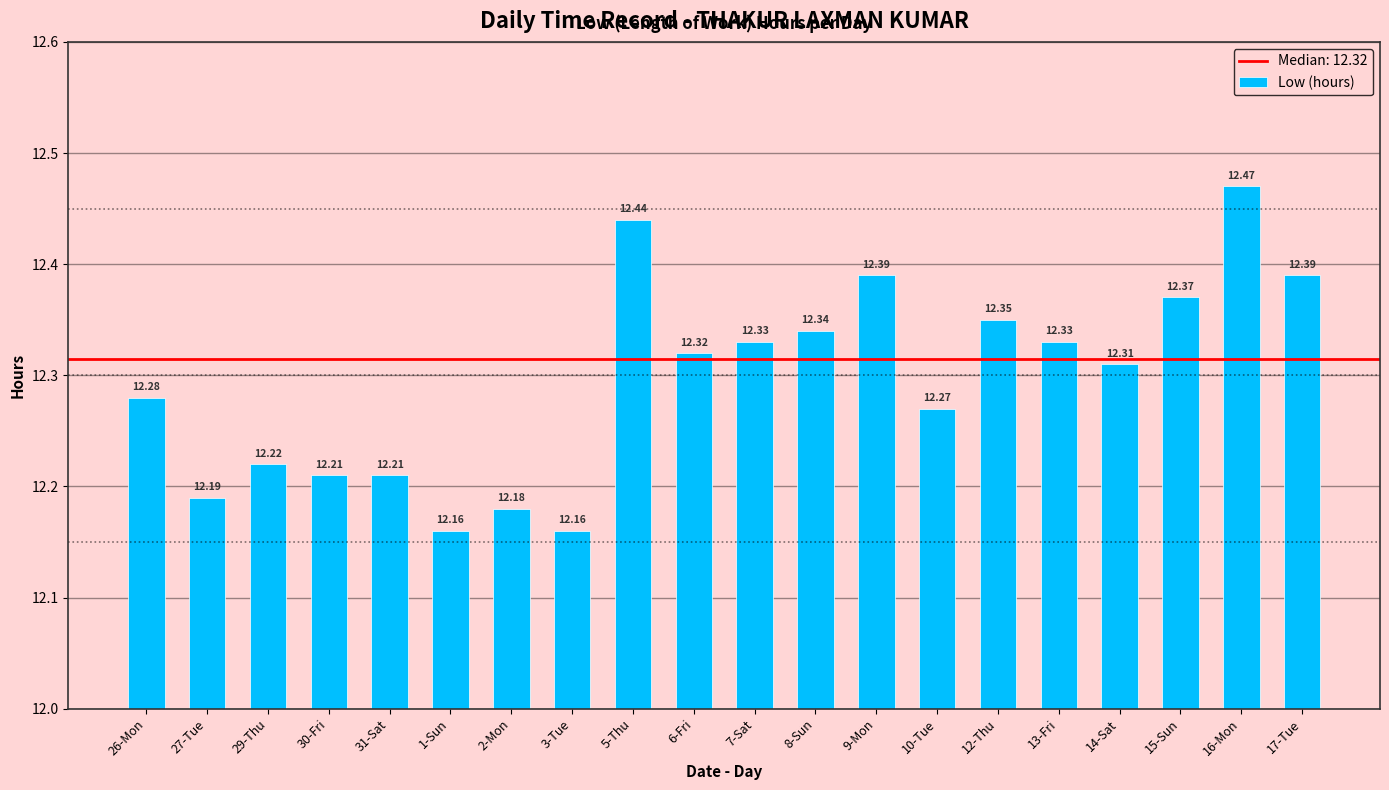

What is the ratio of the value at 13-Fri to the value at 26-Mon?

1.0